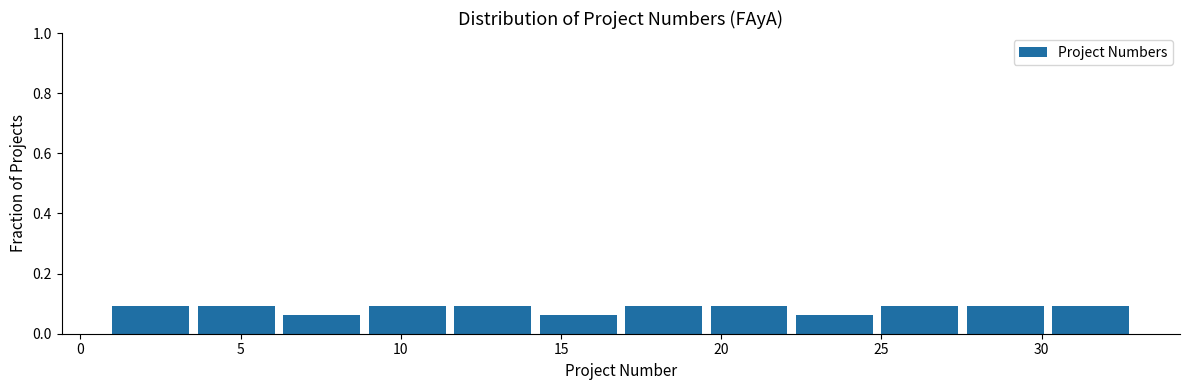

How tall is the bar that spans 30.5 to 33.0 on the x-axis? Neither the bar edges nor the heights are printed on the chart, so give them approximately, as read against the axes.

0.10